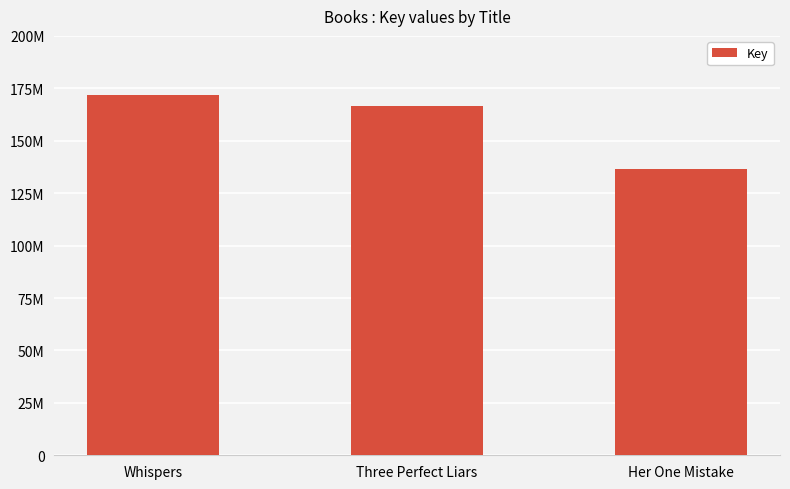

Count the number of values greater than 166482783.

1